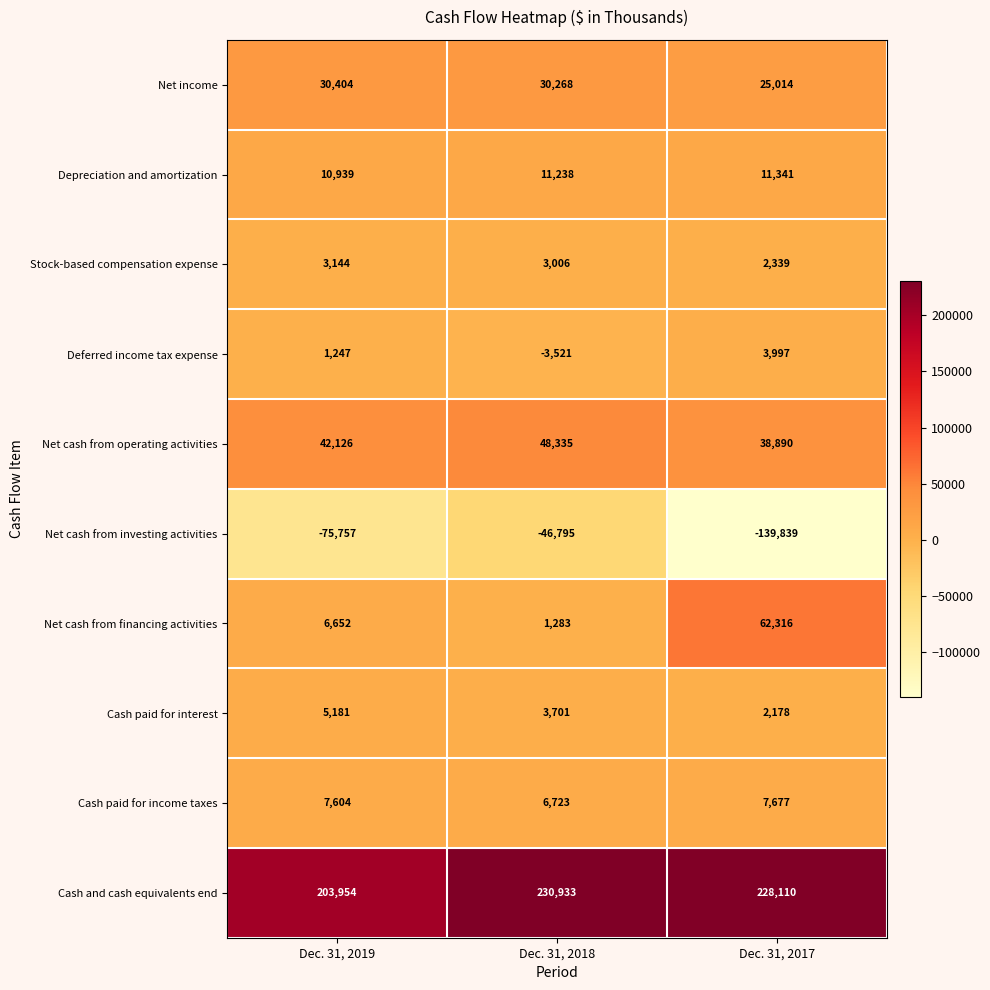

How many data points does each series have?

3